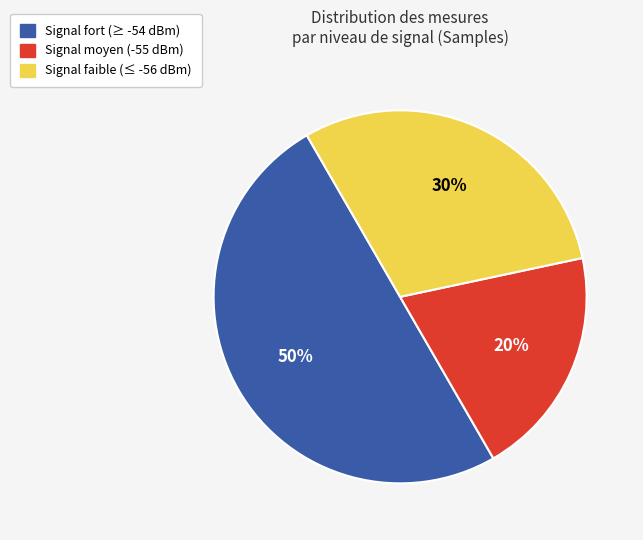

To the nearest percent, what is the average slice percentage?

33%